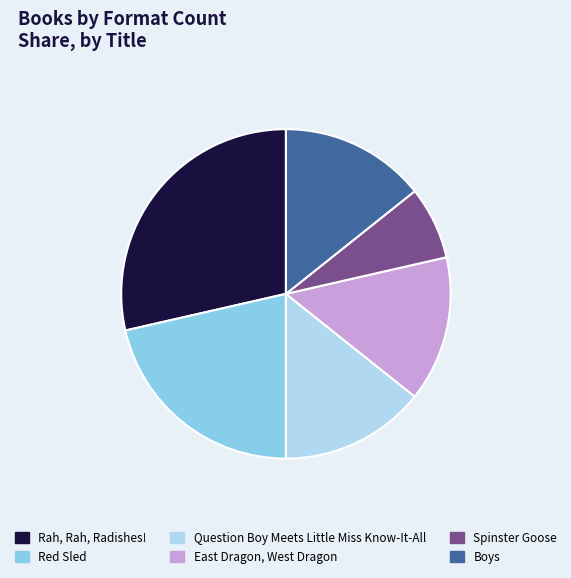

Which slice is the largest?

Rah, Rah, Radishes!